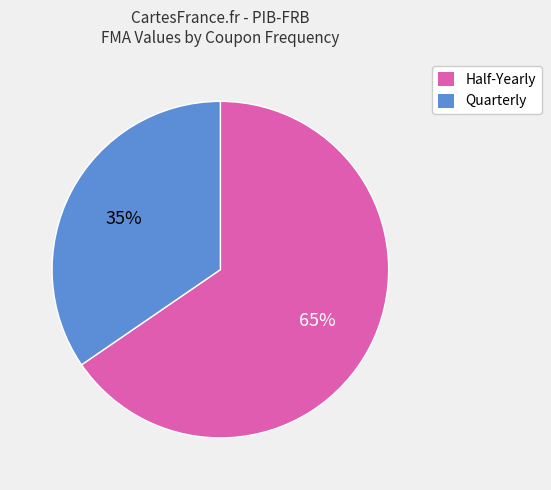

Count the number of slices in the pie.

2